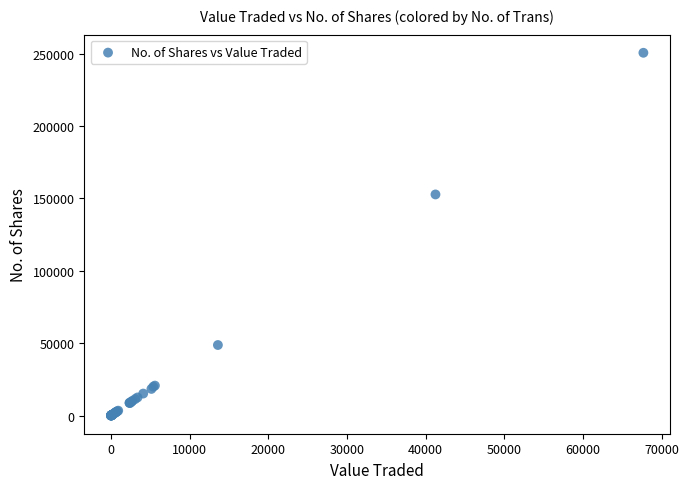

What Y value in the scatter plot is closest to 125286?

152722